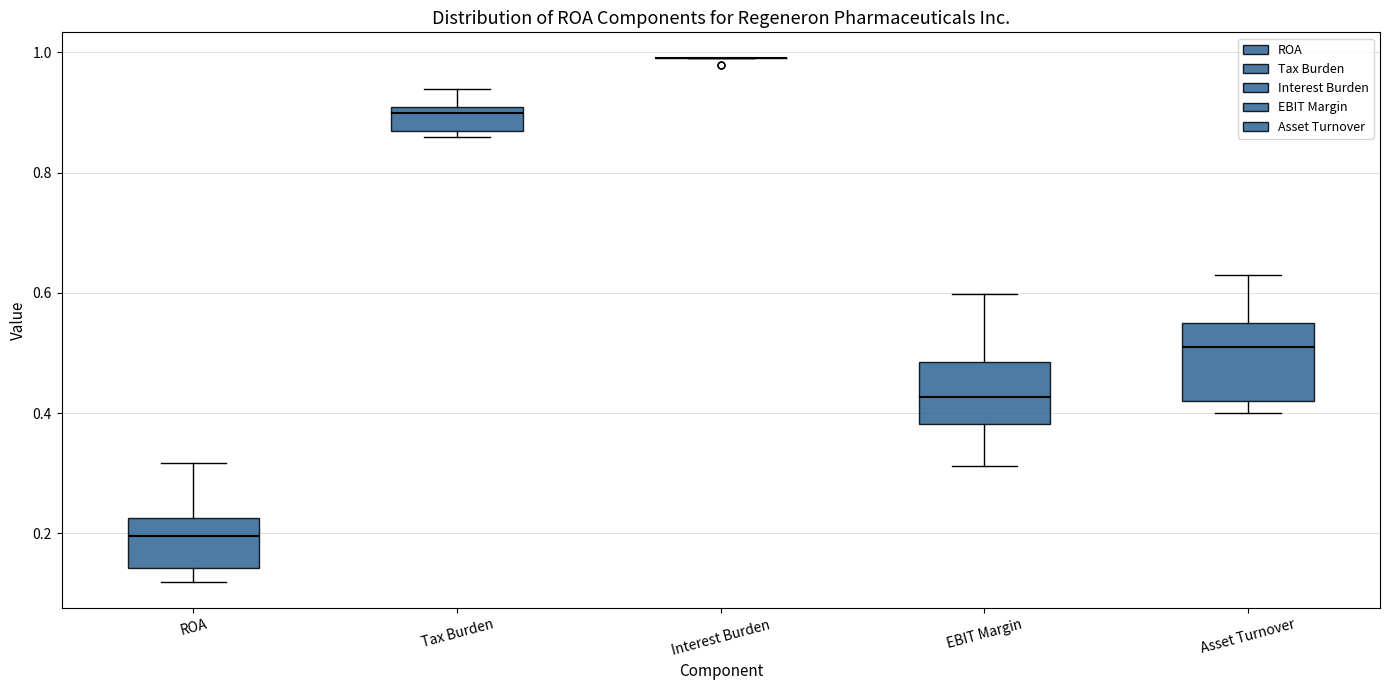

Reading left to right, transcribe this box plot: for each box, give where its median line is, the range the box spans, and where its two whiskers end, as read against the y-axis. The values are not printed on the chart, so give them approximately, as read against the axis.

ROA: median 0.20, box 0.14 to 0.22, whiskers 0.12 to 0.32
Tax Burden: median 0.90, box 0.88 to 0.92, whiskers 0.86 to 0.94
Interest Burden: box collapsed to a line at 1.00, whiskers 1.00 to 1.00
EBIT Margin: median 0.42, box 0.38 to 0.48, whiskers 0.32 to 0.60
Asset Turnover: median 0.52, box 0.42 to 0.56, whiskers 0.40 to 0.64